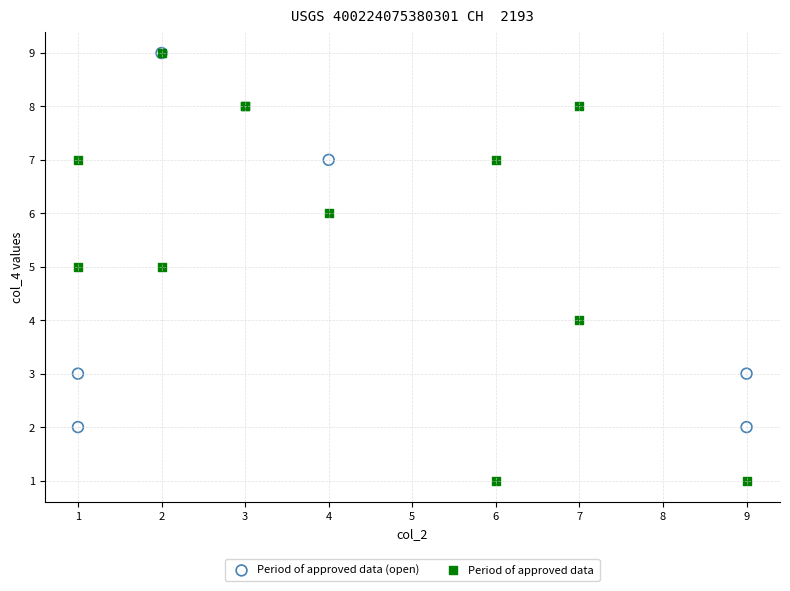

Which series reaches the minimum Y coordinate?

Period of approved data